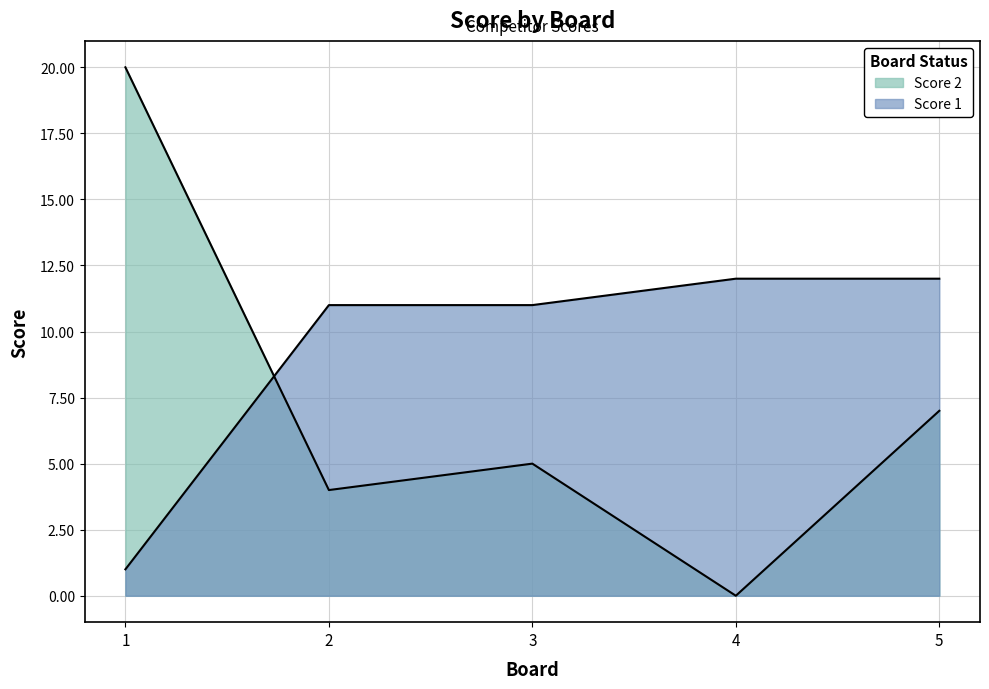

What is the spread (max minus min) of values at 2?

7